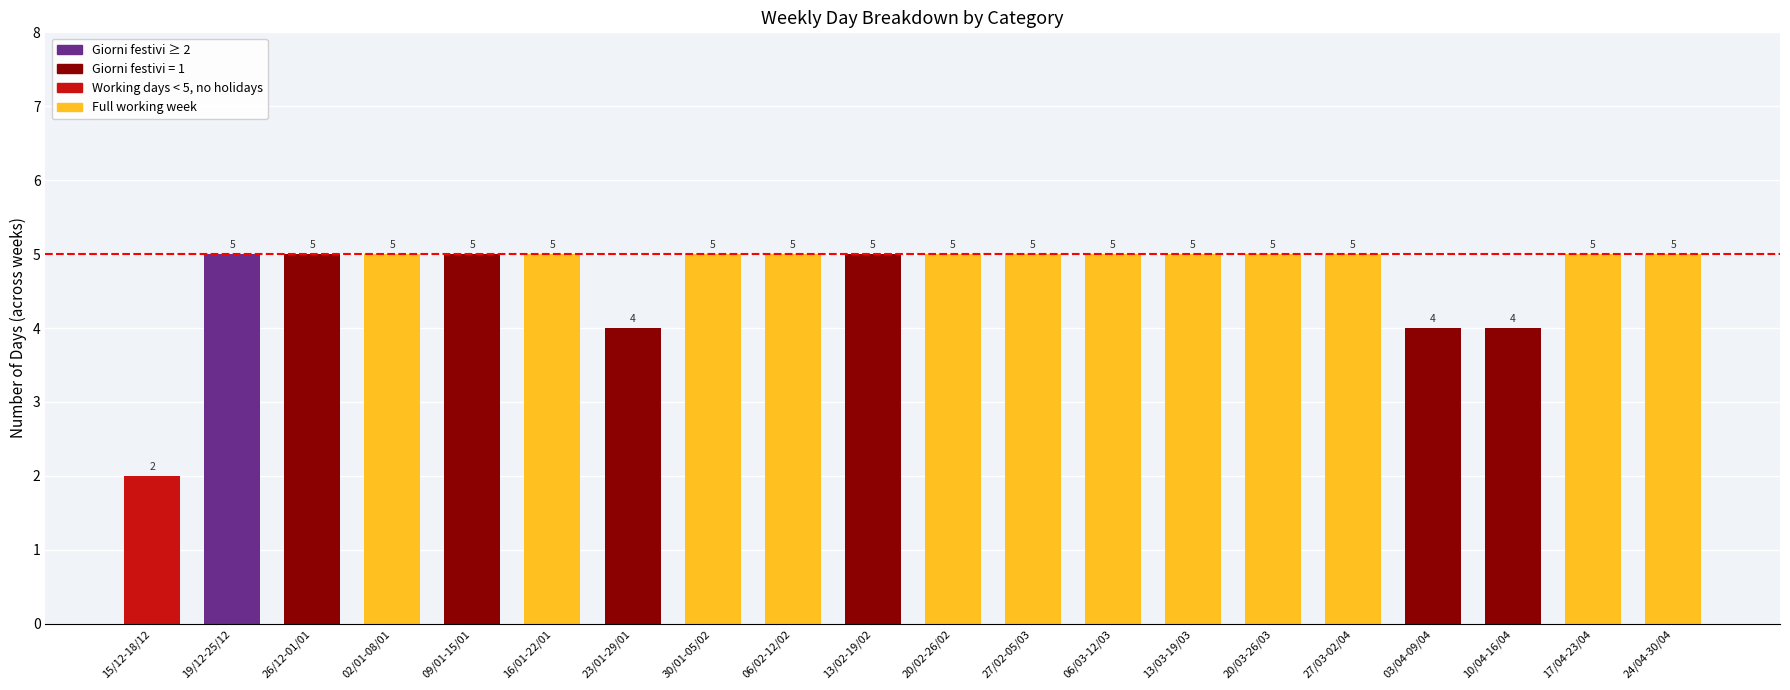

What is the label of the 9th bar from the left?

06/02-12/02